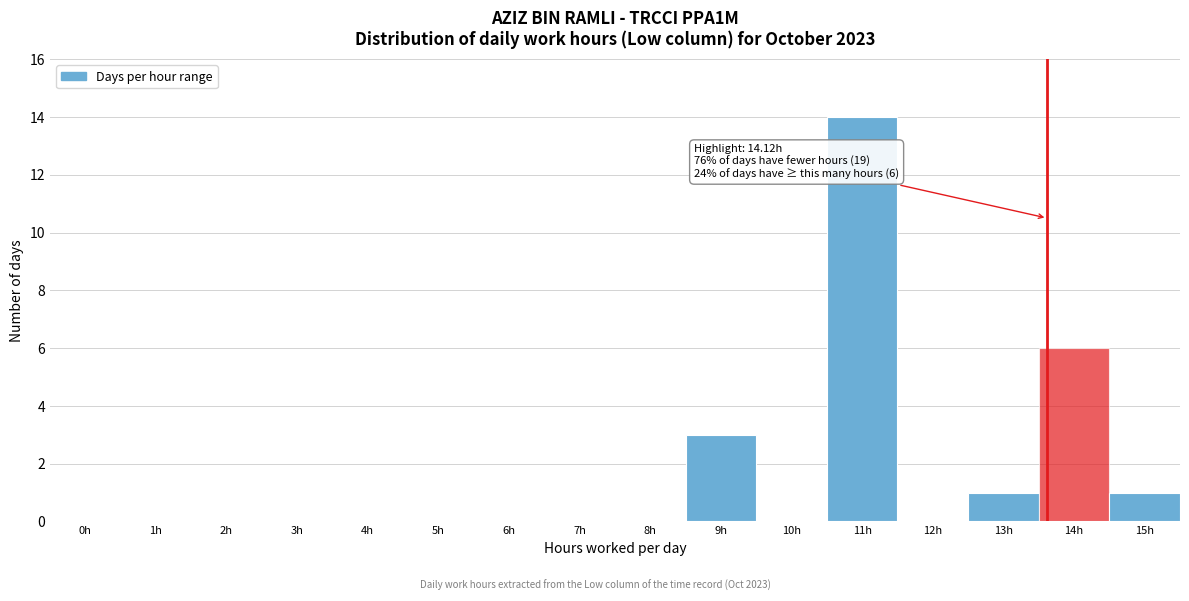

Reading right to left, transcribe all the data shown in this chart.

15h=1	14h=6	13h=1	12h=0	11h=14	10h=0	9h=3	8h=0	7h=0	6h=0	5h=0	4h=0	3h=0	2h=0	1h=0	0h=0